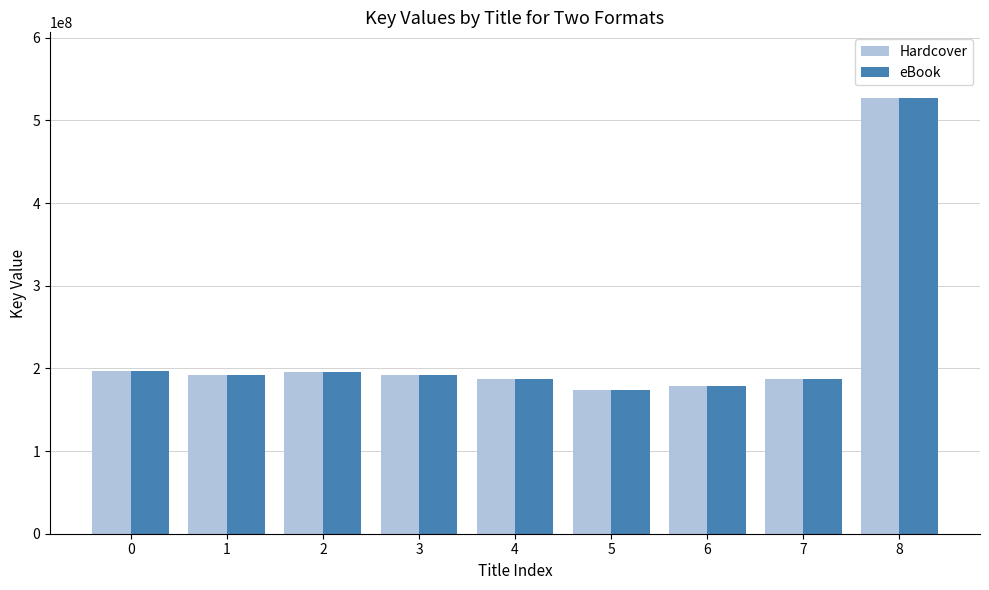

The eBook series shows 53837466 at 0. True or false?

False